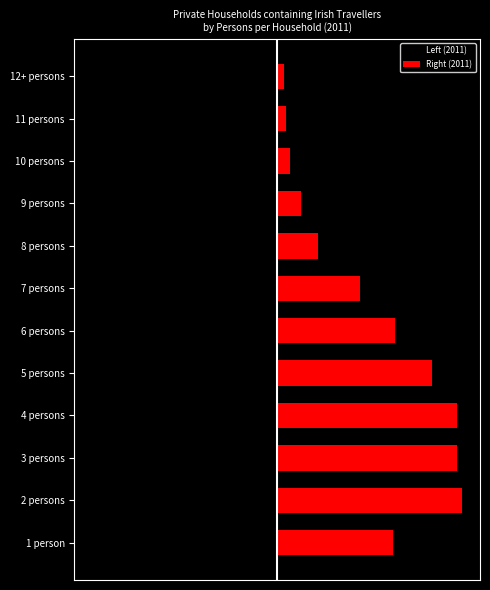

Which series has the largest total across all categories?

Right (2011)